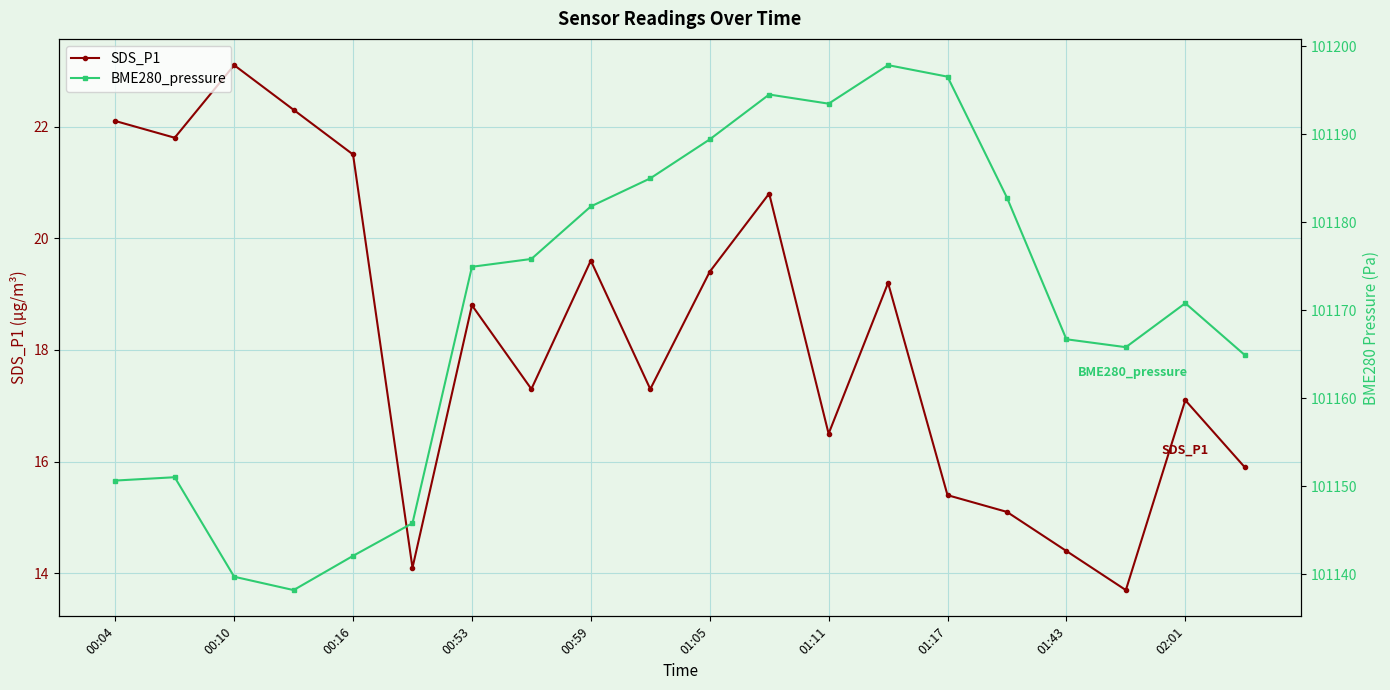

What is the value of the BME280_pressure point at the 9th from the left?

101181.8